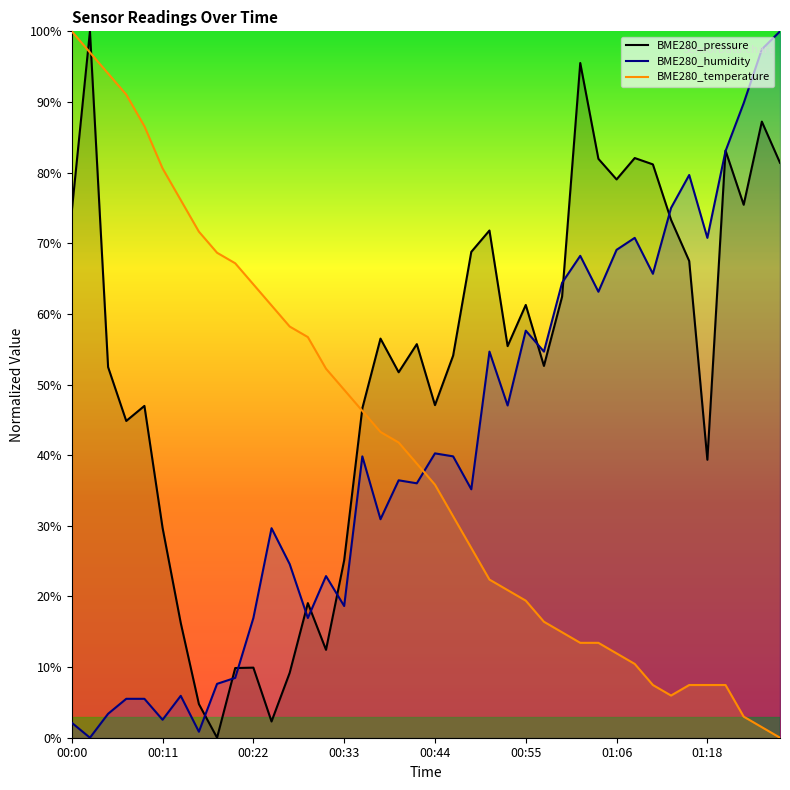

The BME280_temperature series shows 134.6 at 00:00. True or false?

False